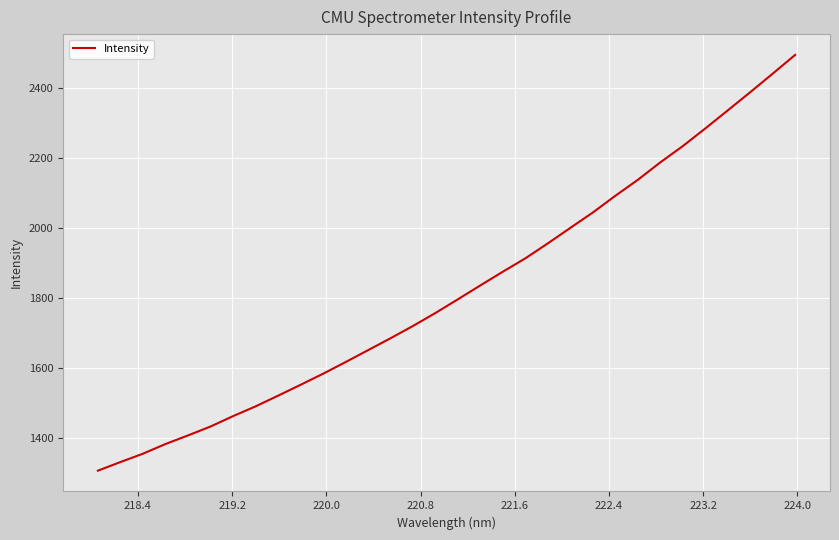

What is the minimum value shown in the chart?

1306.6